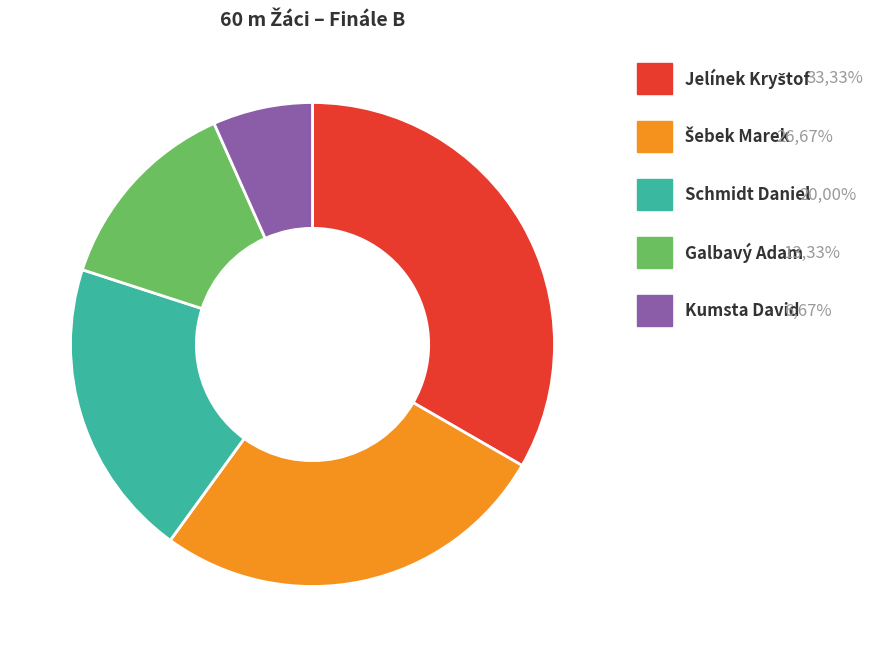

Is there any slice that represents more than half of the pie?

No